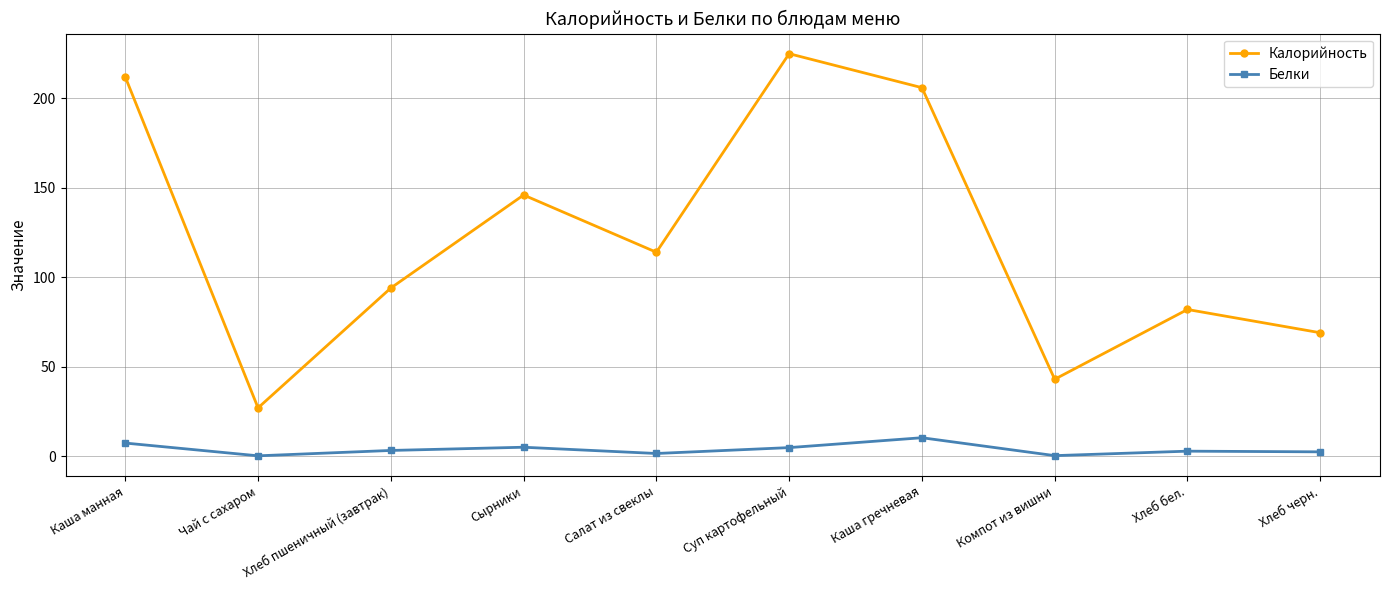

Which series has the largest total across all categories?

Калорийность